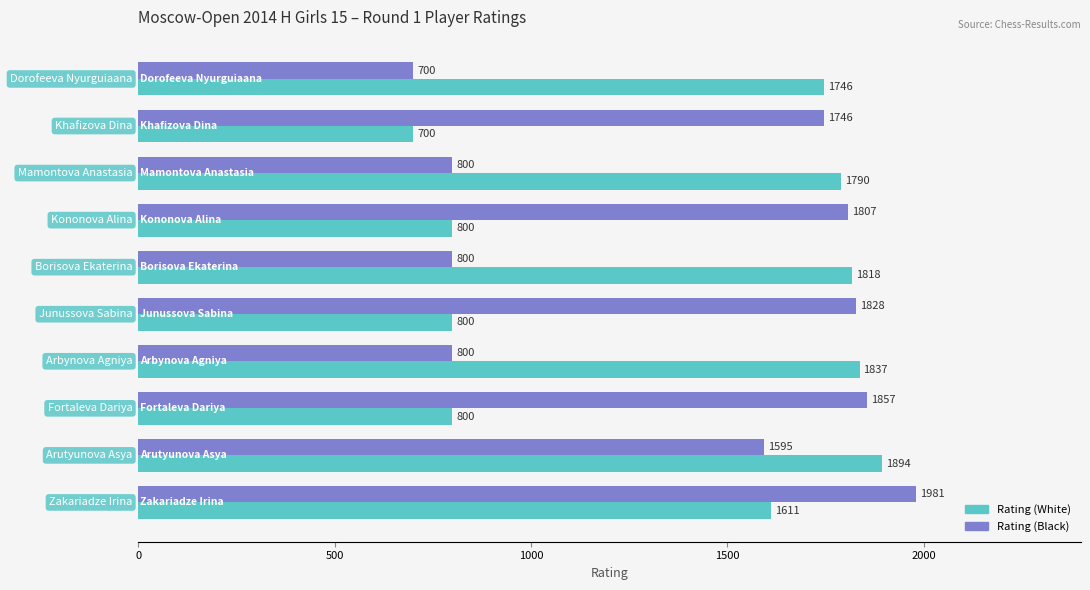

How many distinct data groups are displayed?

2